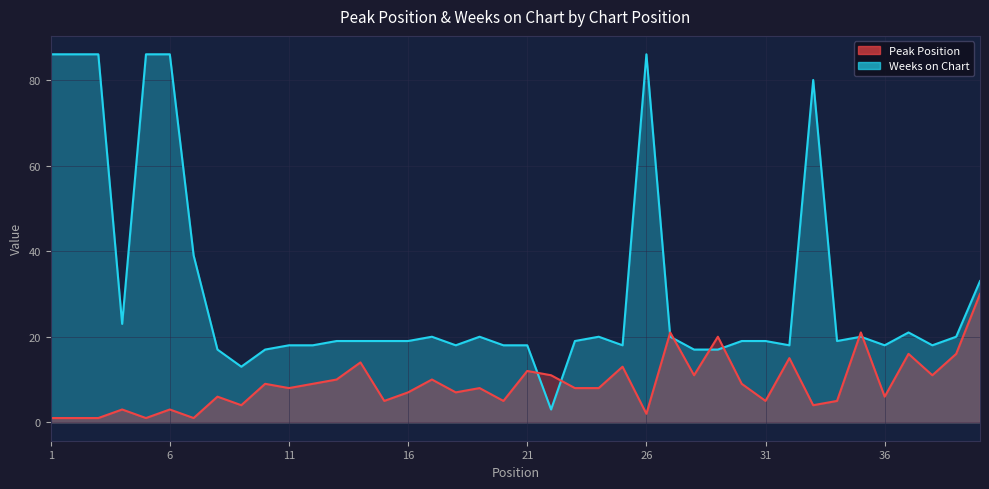

Reading left to right, list all the values displayed in this chart.

Peak Position: 1=1	2=1	3=1	4=3	5=1	6=3	7=1	8=6	9=4	10=9	11=8	12=9	13=10	14=14	15=5	16=7	17=10	18=7	19=8	20=5	21=12	22=11	23=8	24=8	25=13	26=2	27=21	28=11	29=20	30=9	31=5	32=15	33=4	34=5	35=21	36=6	37=16	38=11	39=16	40=30
Weeks on Chart: 1=86	2=86	3=86	4=23	5=86	6=86	7=39	8=17	9=13	10=17	11=18	12=18	13=19	14=19	15=19	16=19	17=20	18=18	19=20	20=18	21=18	22=3	23=19	24=20	25=18	26=86	27=20	28=17	29=17	30=19	31=19	32=18	33=80	34=19	35=20	36=18	37=21	38=18	39=20	40=33